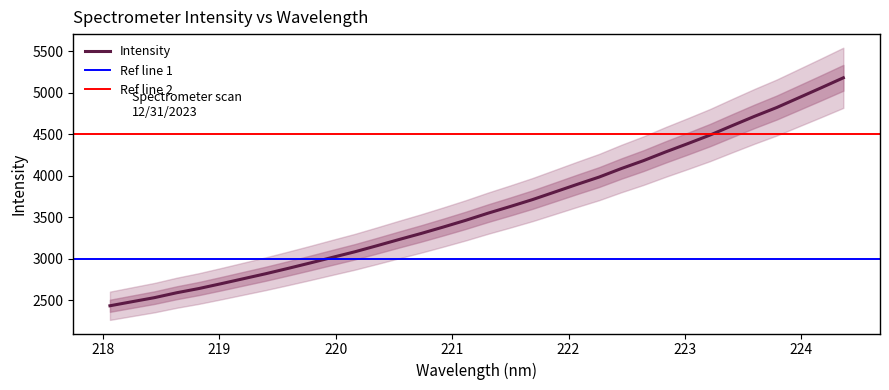

What is the highest value of the Intensity series?

5181.3